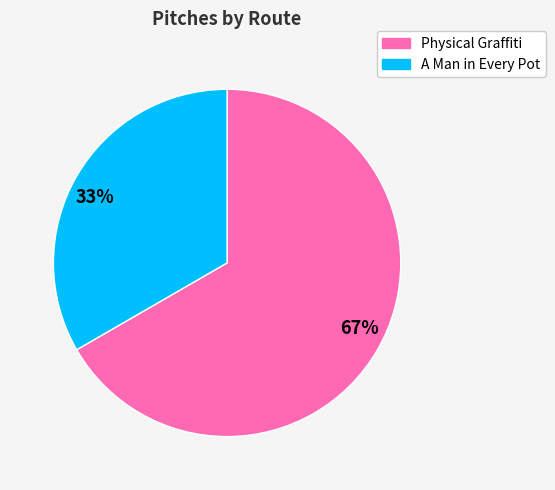

To the nearest percent, what is the combined percentage of 33% and 67%?

100%